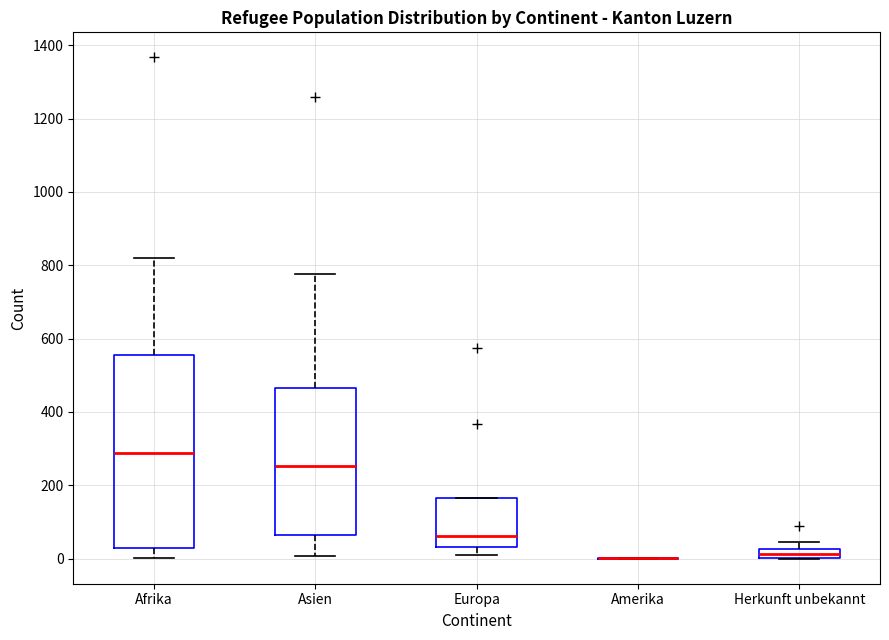

Where is the upper edge of the box for Europa on the y-axis? The values are not printed on the chart, so give them approximately, as read against the axis.

160